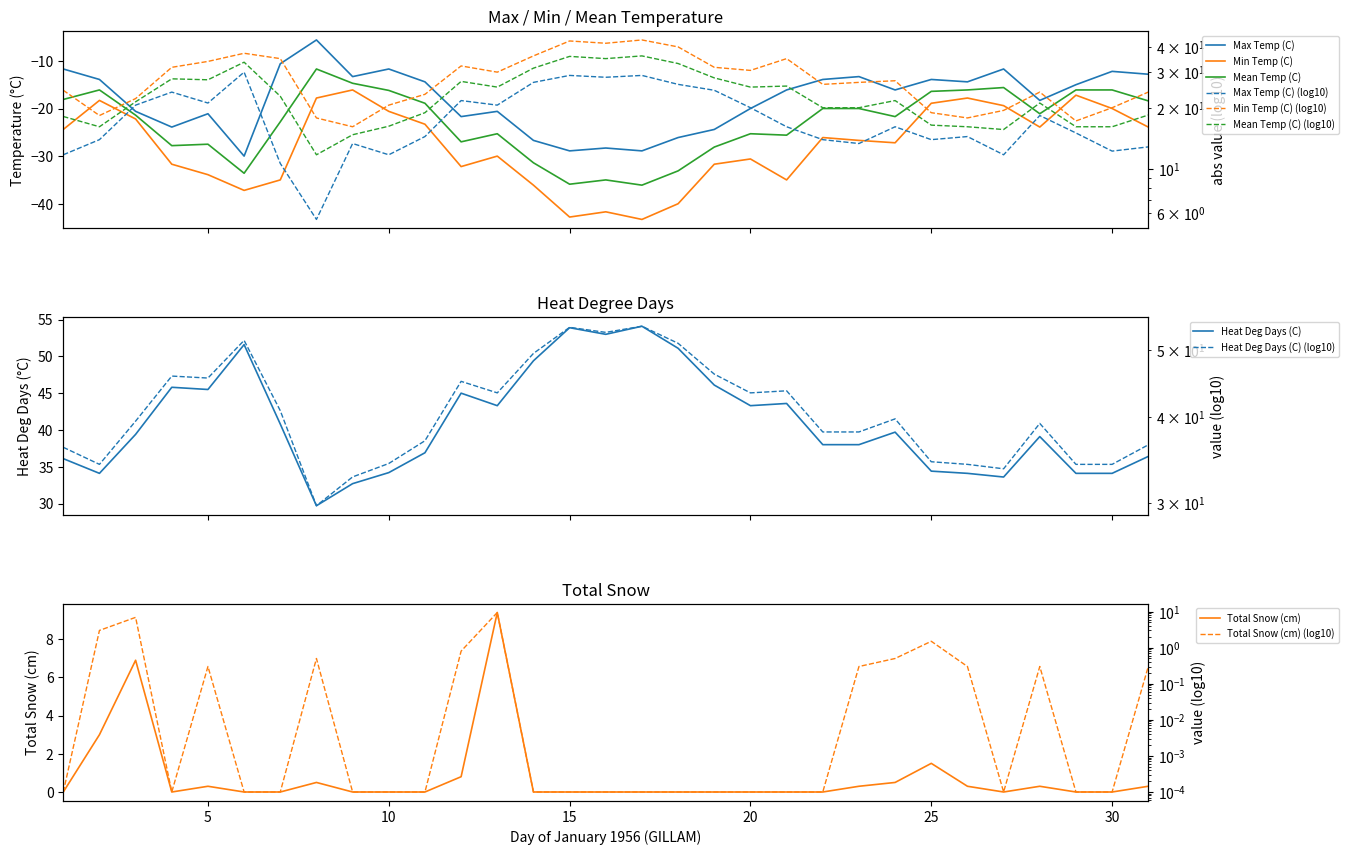

Read the Mean Temp (C) value at 01.

-18.1